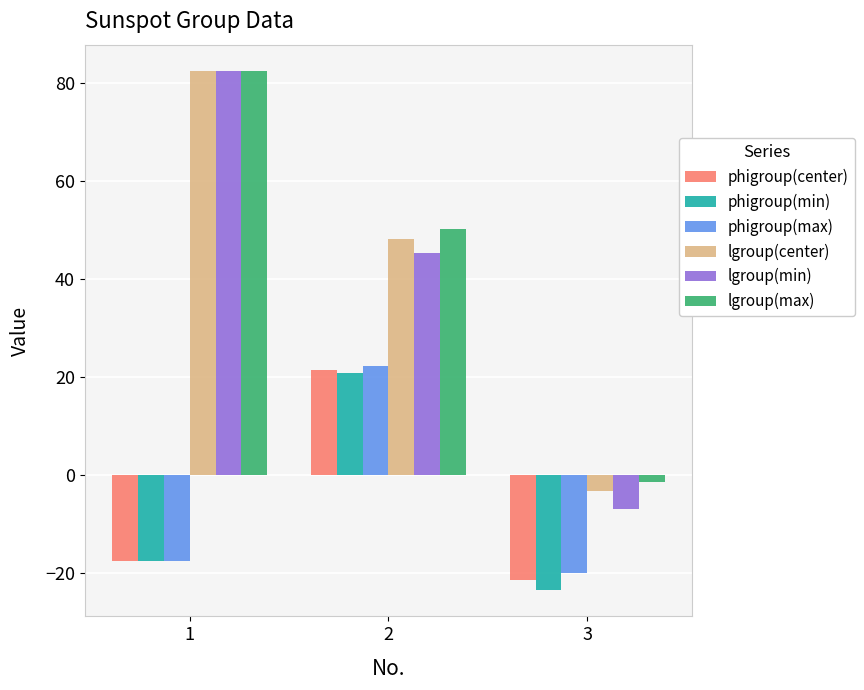

What are all the series names shown in the legend?

phigroup(center), phigroup(min), phigroup(max), lgroup(center), lgroup(min), lgroup(max)